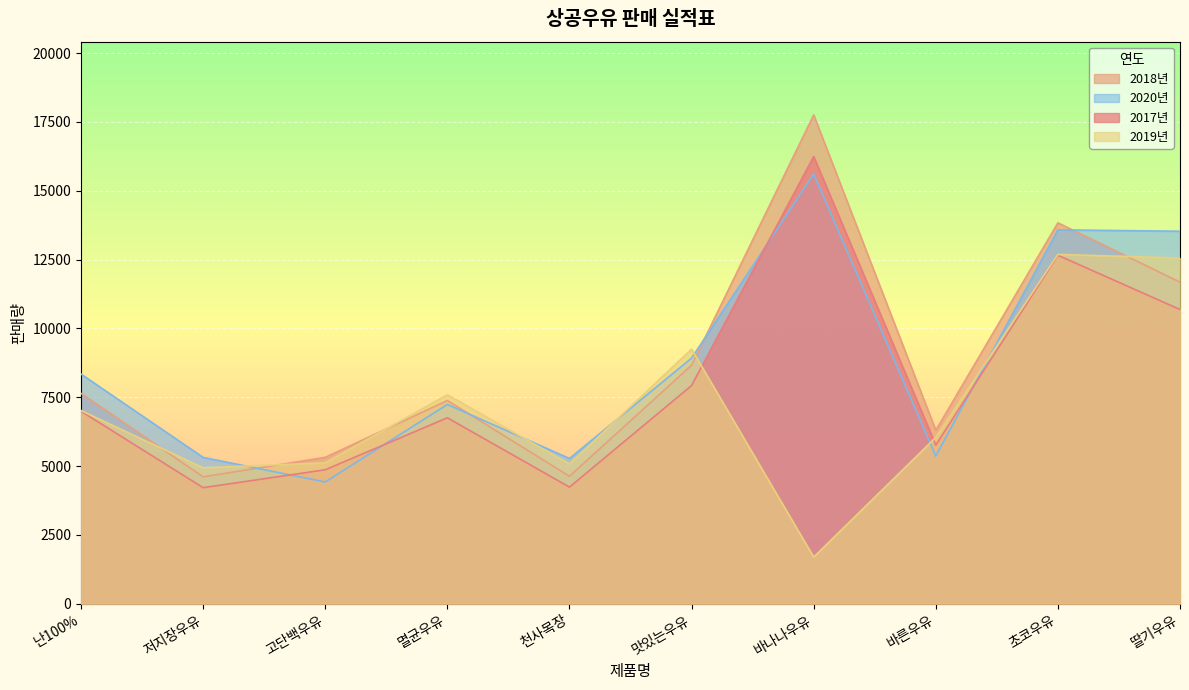

True or false: 2018년 has more than 2 interior local peaks.

True